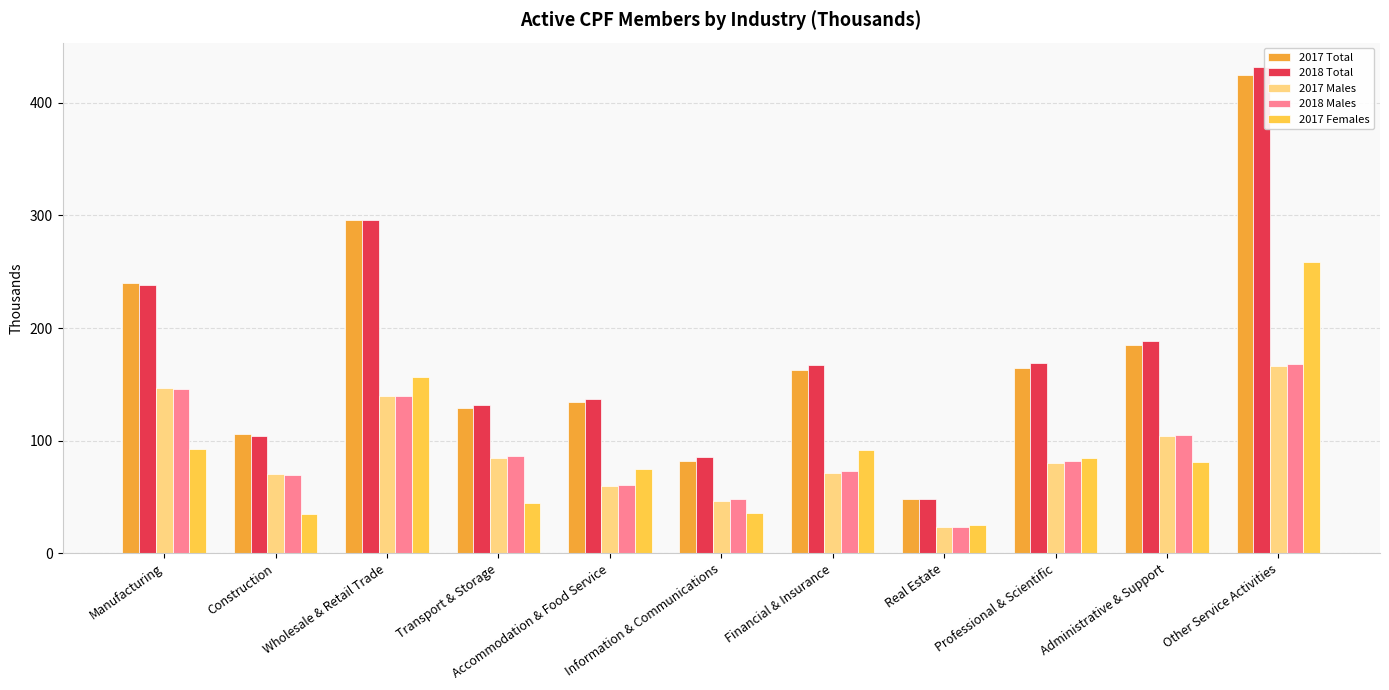

Which label corresponds to the largest value in the chart?

Other Service Activities